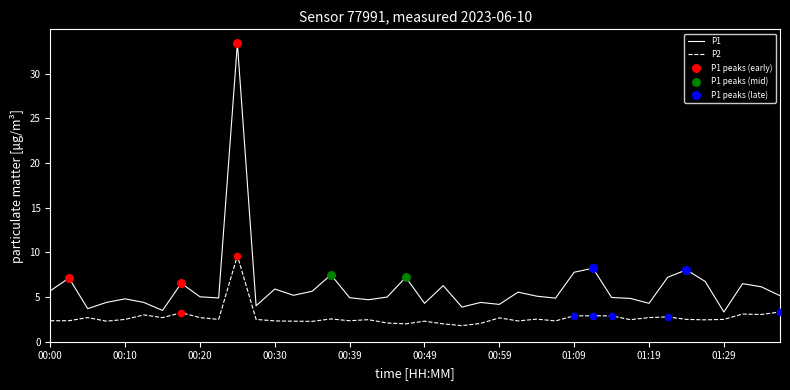

Which series has the largest total across all categories?

P1